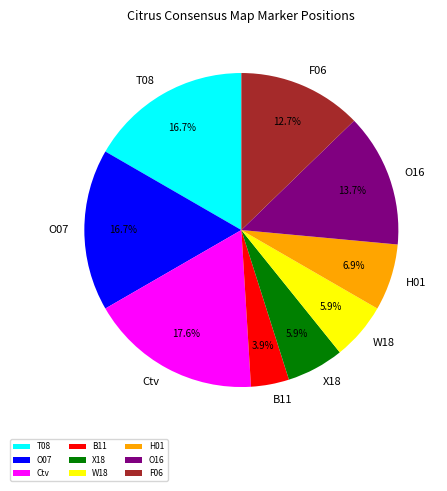

To the nearest percent, what is the average slice percentage?

11%